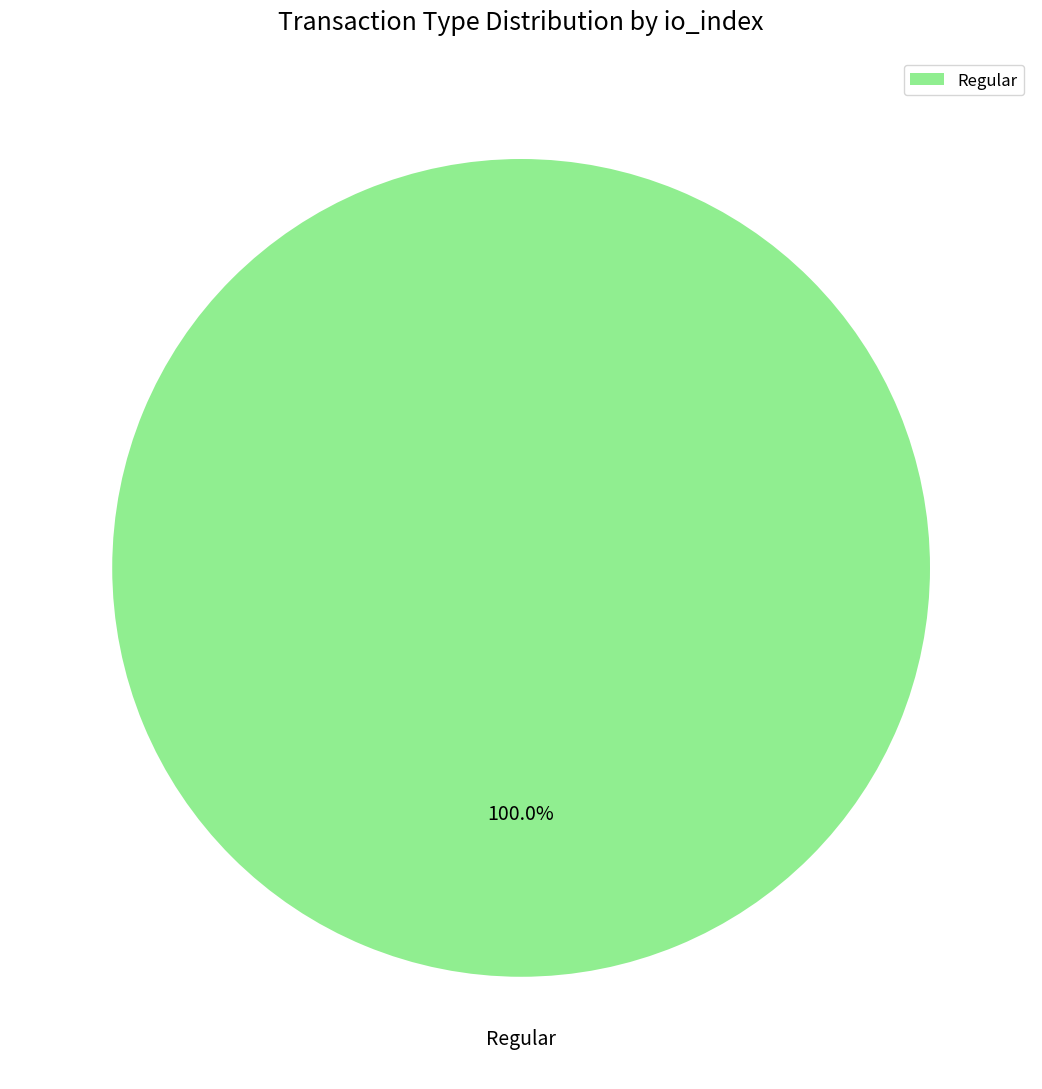

How many segments does this pie chart have?

1